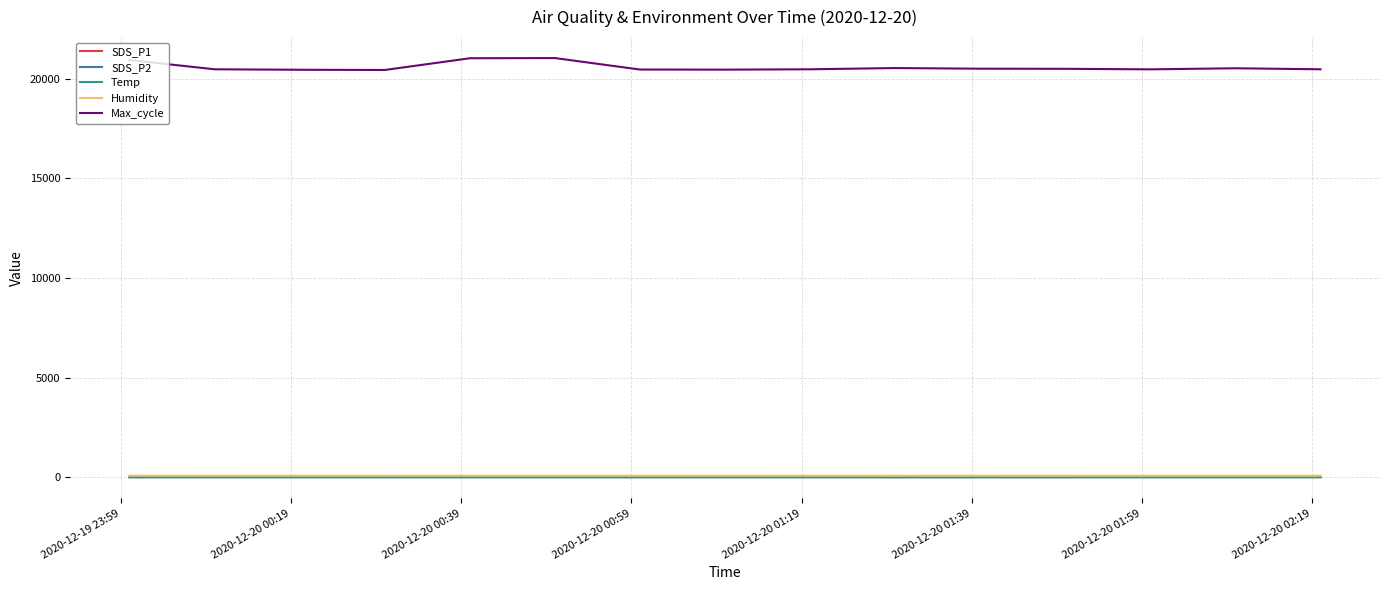

What is the average value of the Temp series?

1.8